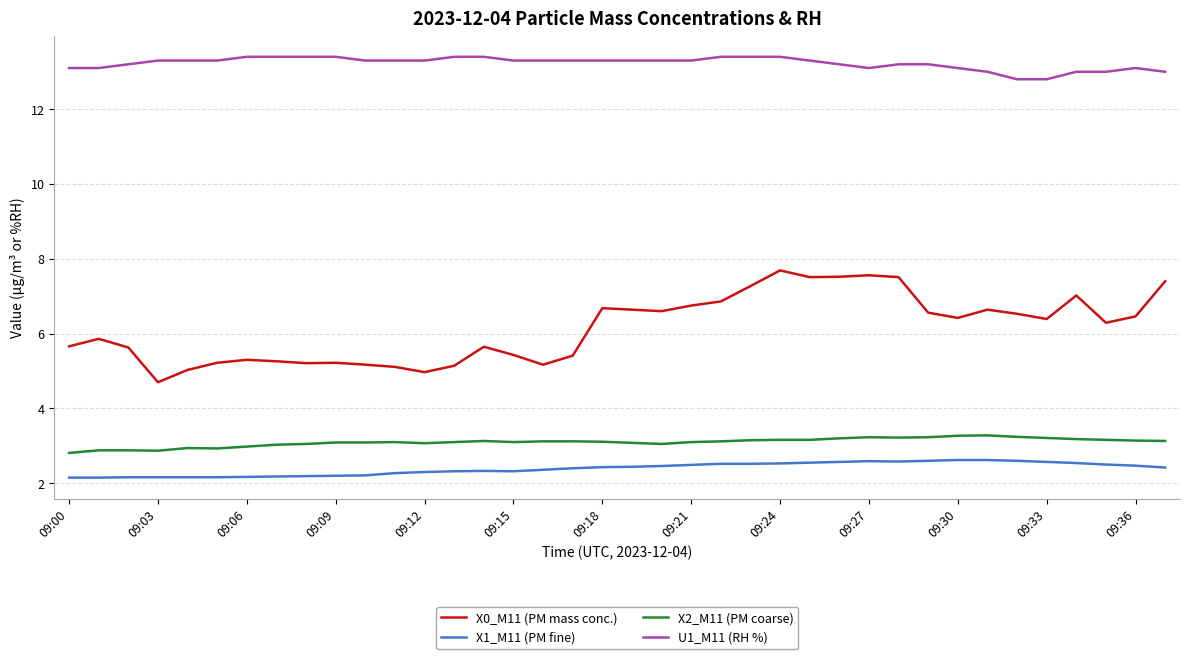

True or false: X0_M11 (PM mass conc.) and X2_M11 (PM coarse) intersect in this chart.

False